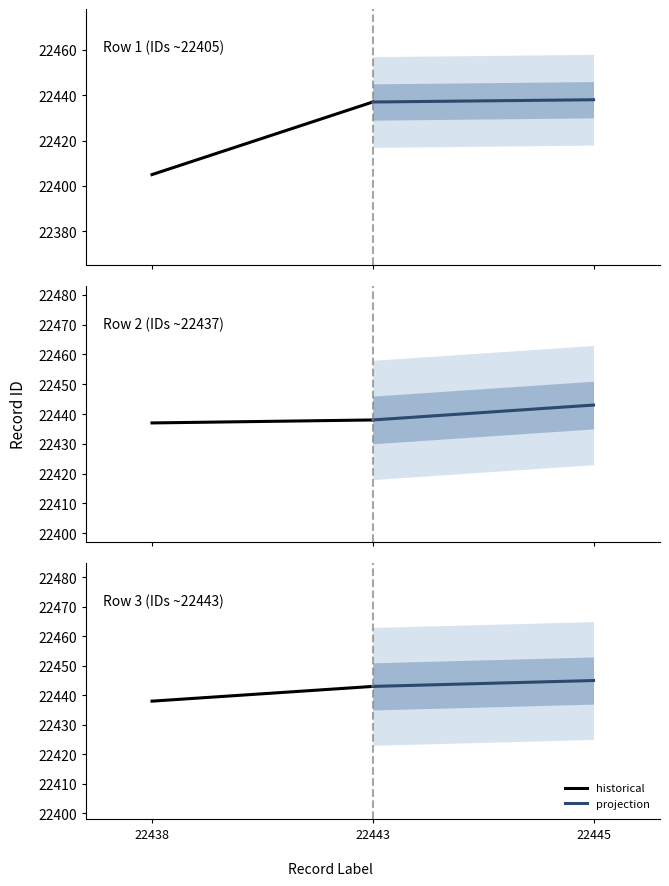

Is it true that historical equals 22443 at 22443?

True